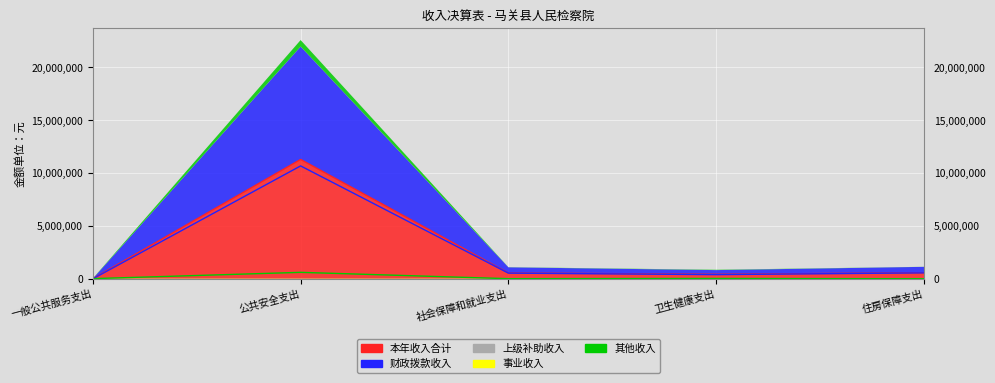

Where is the first local maximum for 本年收入合计?

公共安全支出